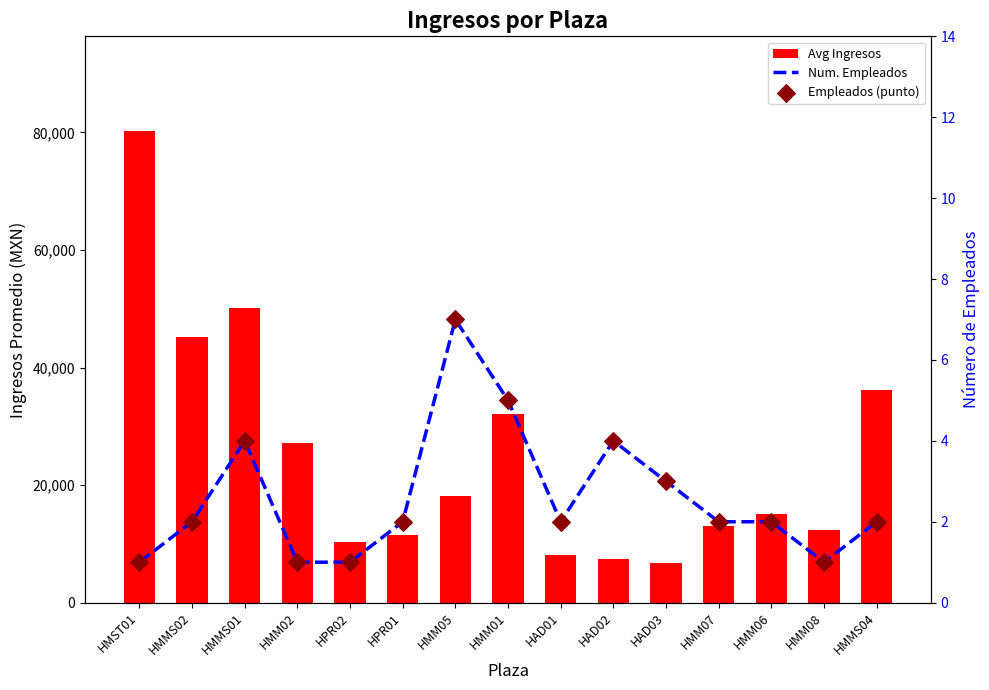

At which category is the sum across all series the highest?

HMST01